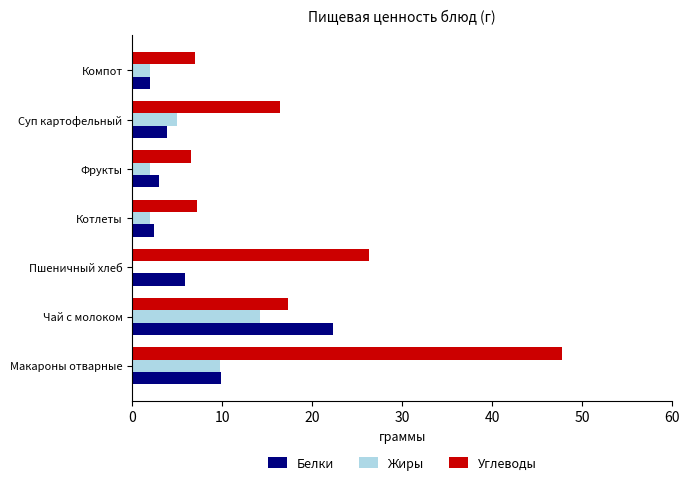

What is the sum of all Жиры values?

34.9